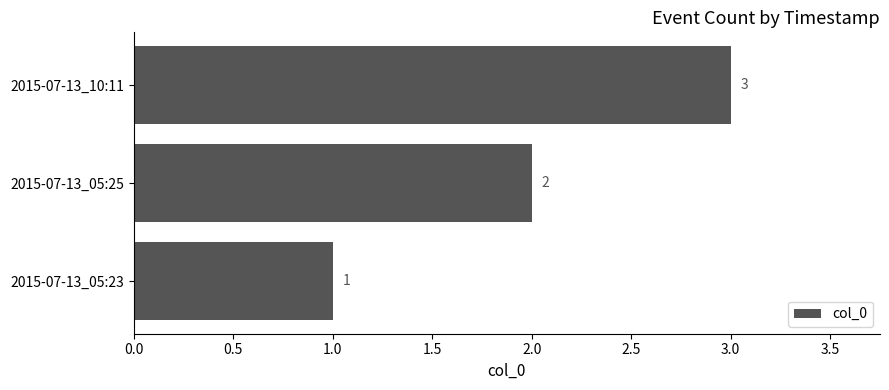

Which label corresponds to the largest value in the chart?

2015-07-13_10:11